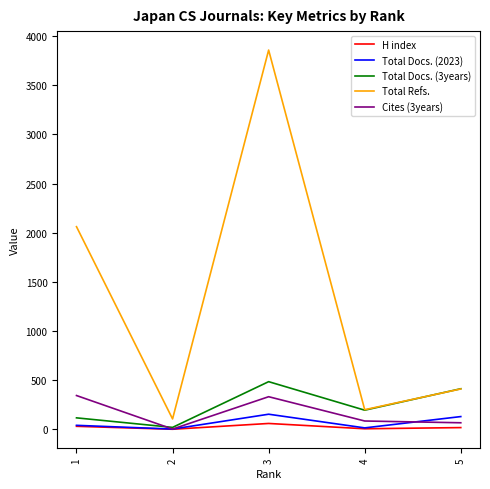

True or false: H index and Total Refs. cross at least once.

False